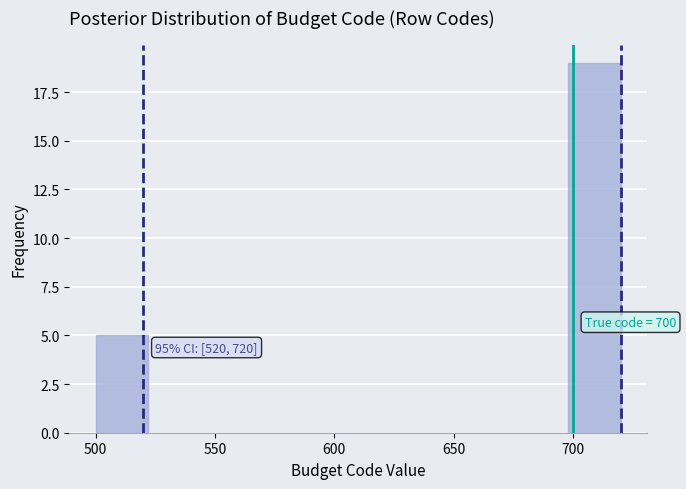

Which range on the x-axis has the tallest bar?

698 to 720